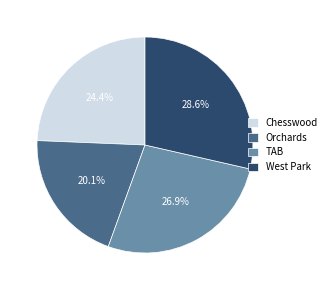

What percentage do Orchards and West Park together represent?

48.7%